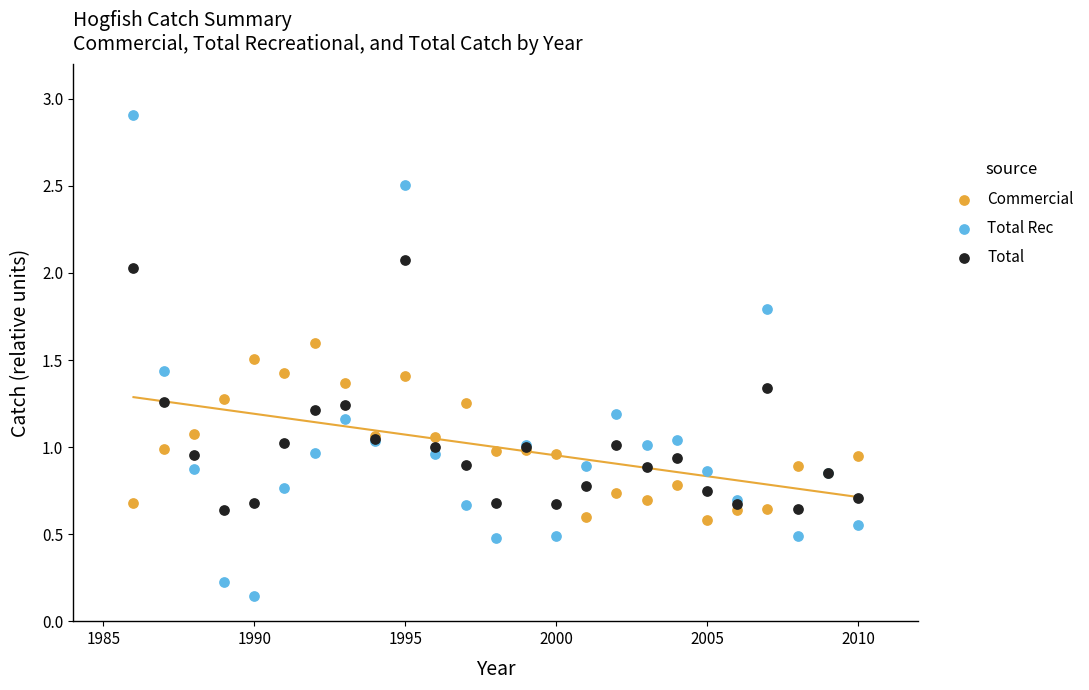

Which series has the widest spread of Y values?

Total Rec